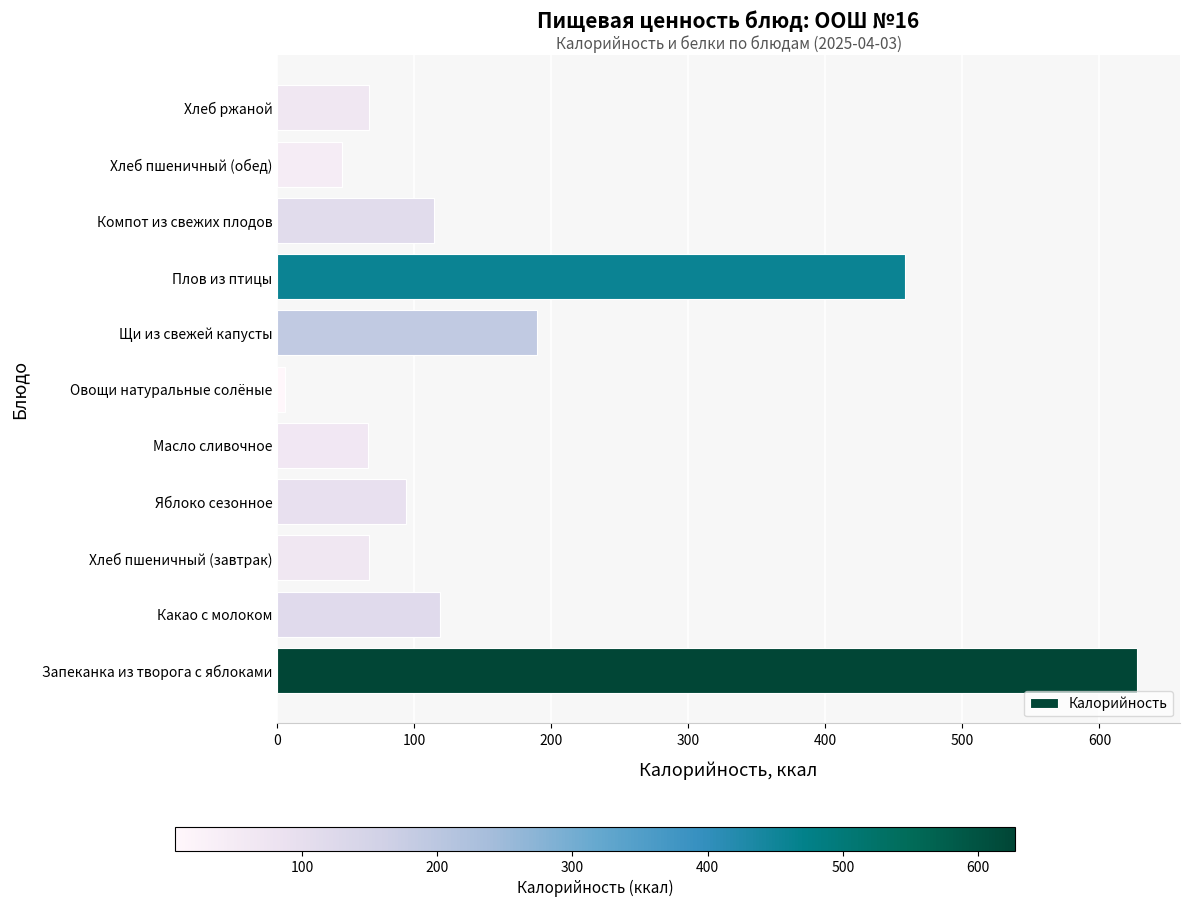

What is the maximum value shown in the chart?

627.4